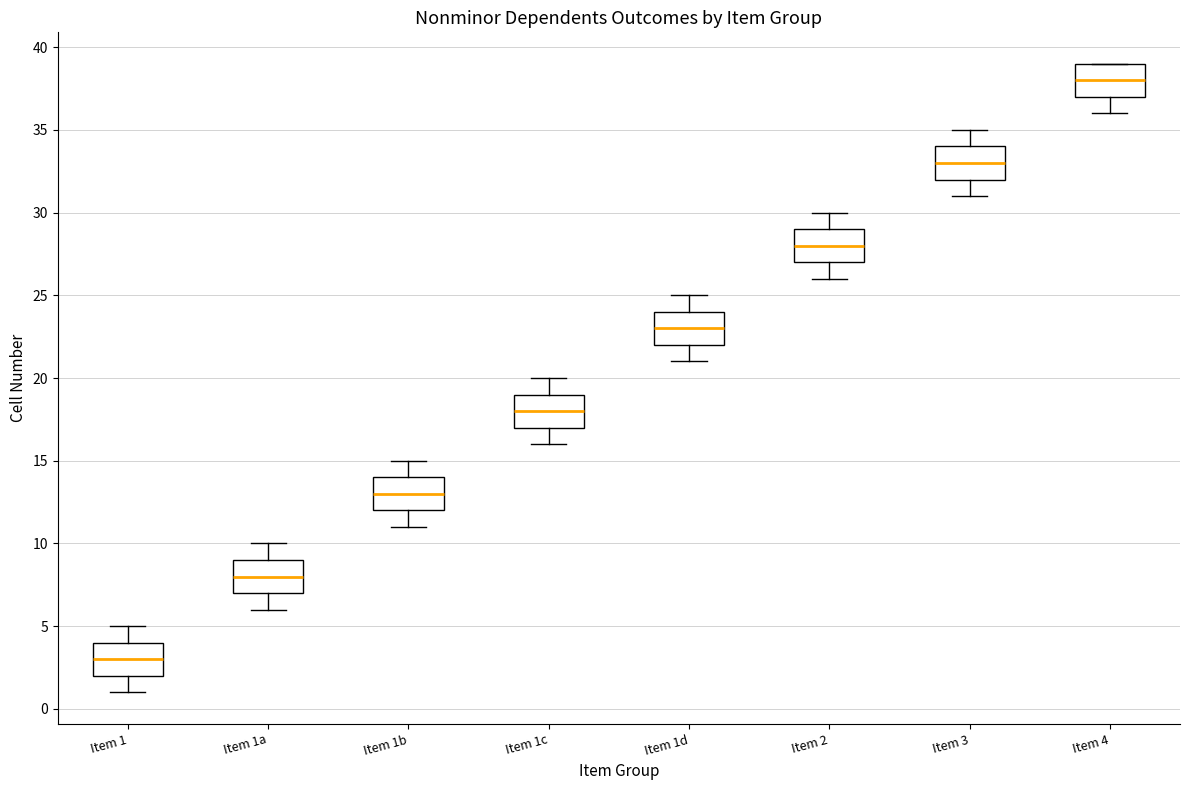

Reading left to right, transcribe this box plot: for each box, give where its median line is, the range the box spans, and where its two whiskers end, as read against the y-axis. The values are not printed on the chart, so give them approximately, as read against the axis.

Item 1: median 3, box 2 to 4, whiskers 1 to 5
Item 1a: median 8, box 7 to 9, whiskers 6 to 10
Item 1b: median 13, box 12 to 14, whiskers 11 to 15
Item 1c: median 18, box 17 to 19, whiskers 16 to 20
Item 1d: median 23, box 22 to 24, whiskers 21 to 25
Item 2: median 28, box 27 to 29, whiskers 26 to 30
Item 3: median 33, box 32 to 34, whiskers 31 to 35
Item 4: median 38, box 37 to 39, whiskers 36 to 39